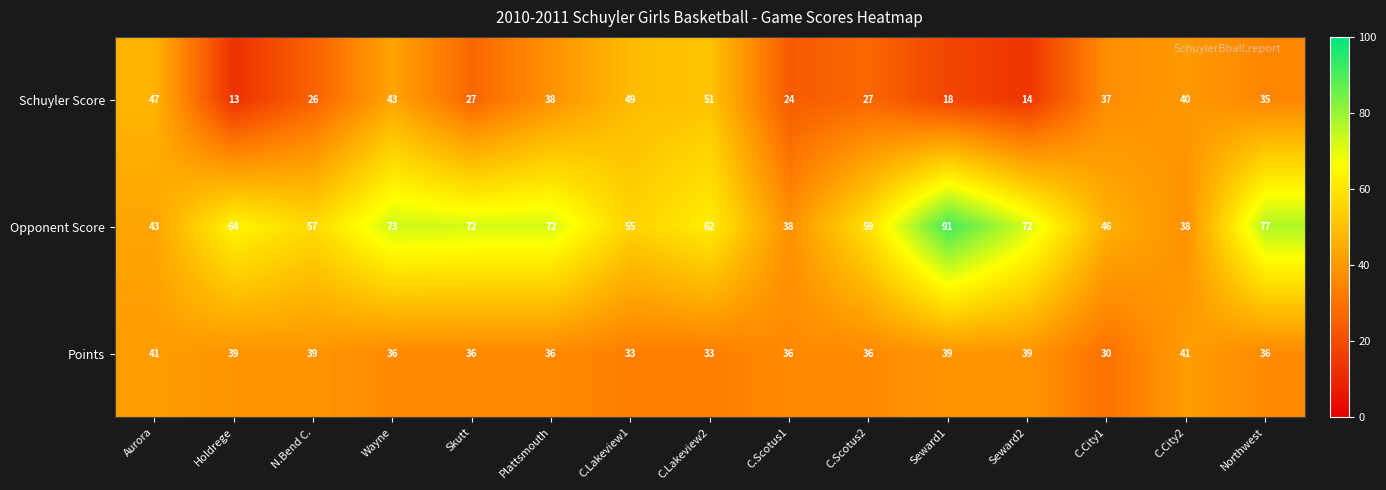

What is the sum of all Schuyler Score values?

489